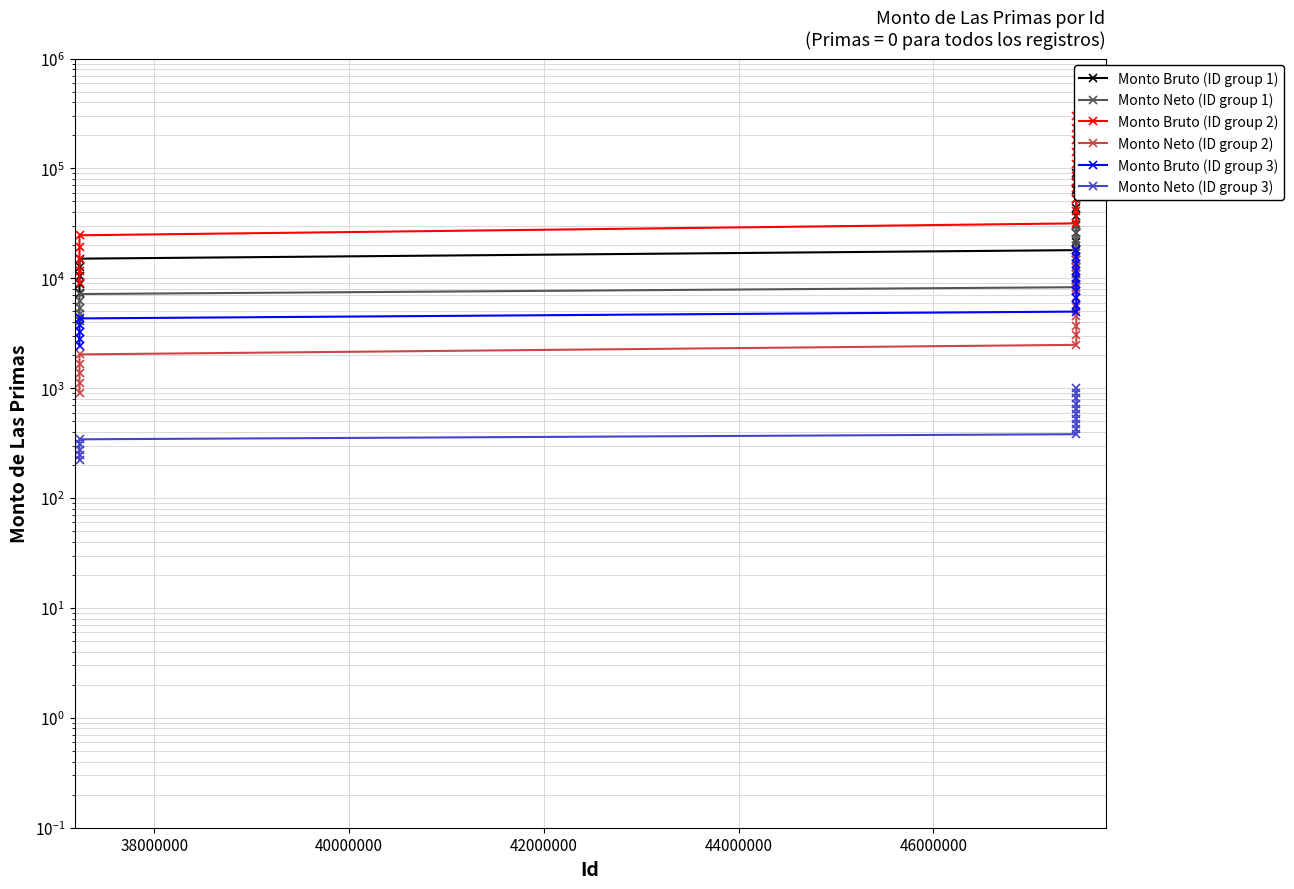

Is this an area chart (filled region under the line)?

No